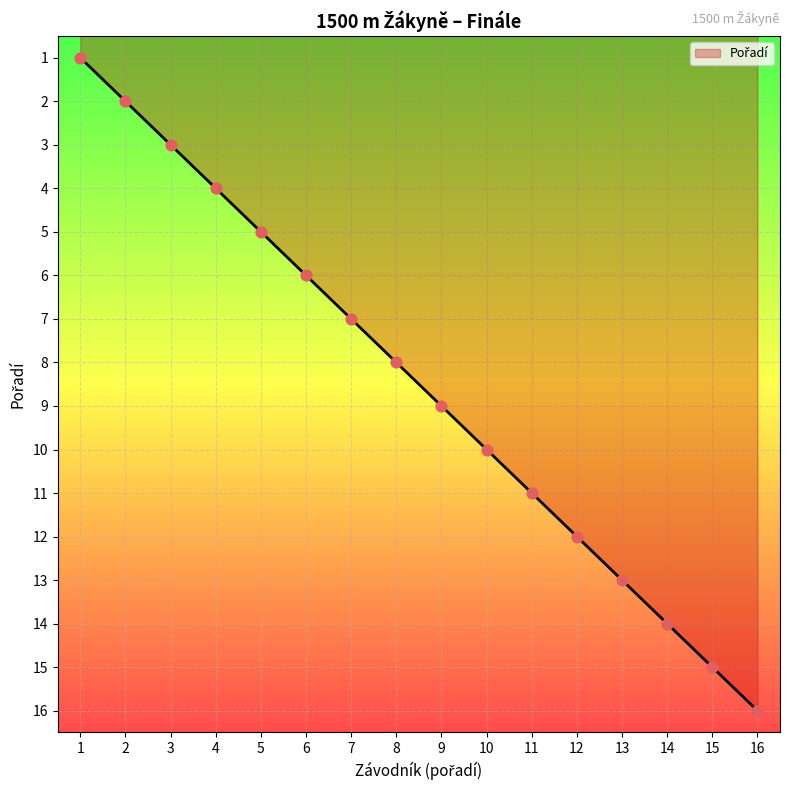

Approximately how many times larger is the value at 12 compared to 4?

3.0